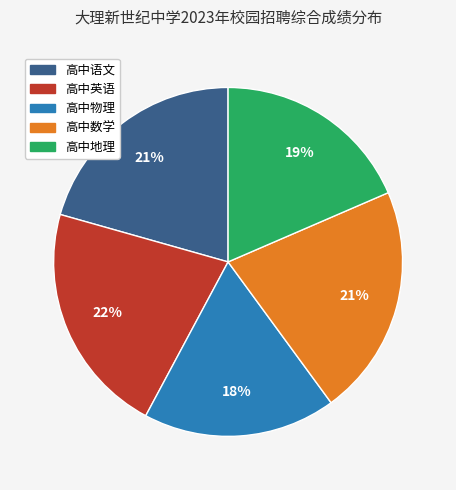

Is there a majority slice in this chart?

No